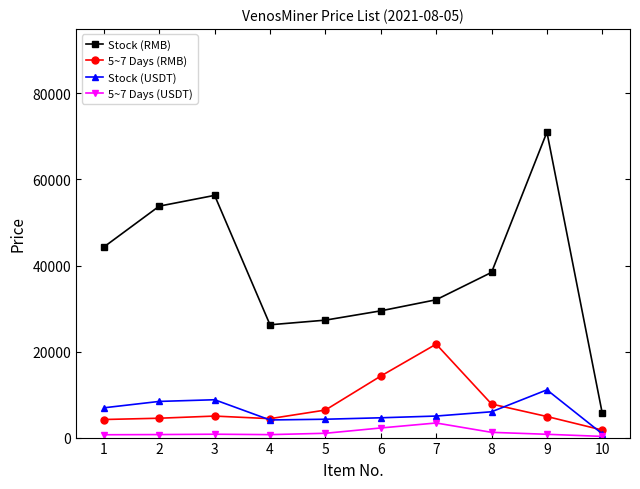

True or false: Stock (RMB) has more than 1 points higher than both neighbors.

True